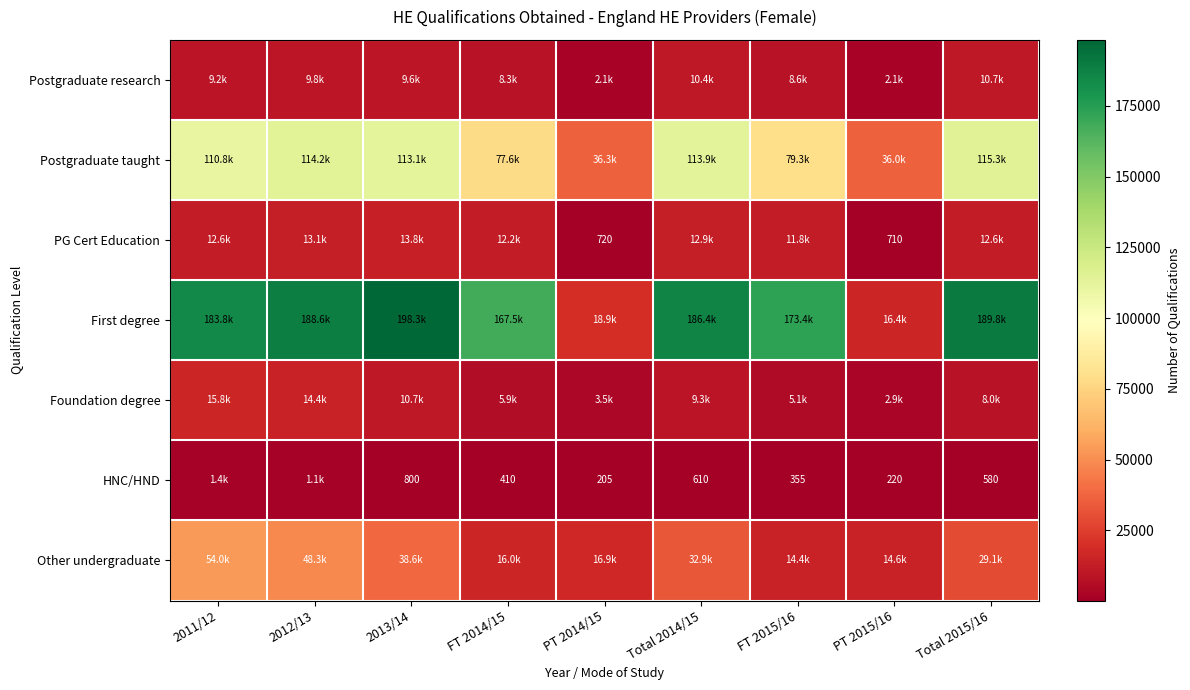

The value of HNC/HND at Total 2014/15 is 610. True or false?

True